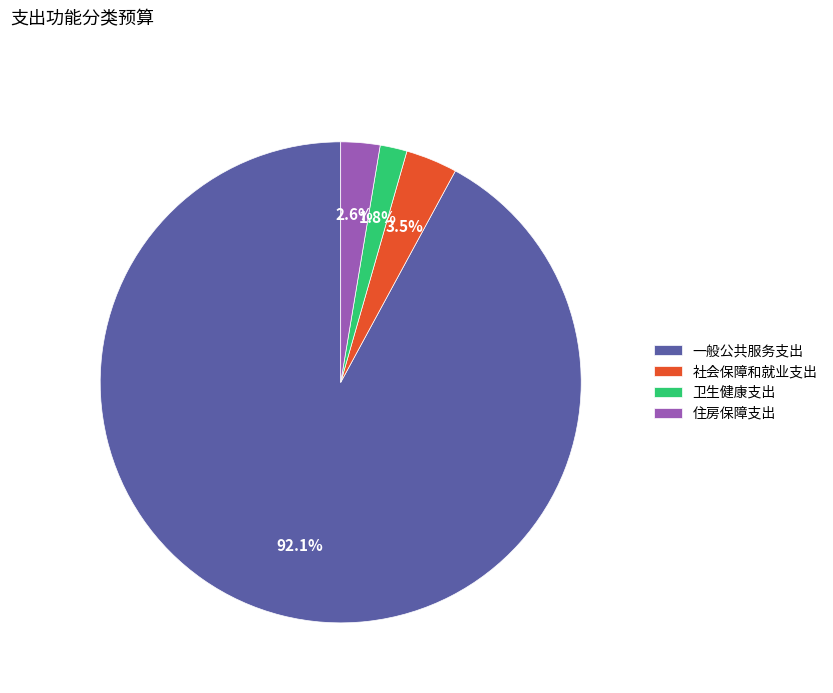

What portion of the pie excludes 卫生健康支出?

98.2%